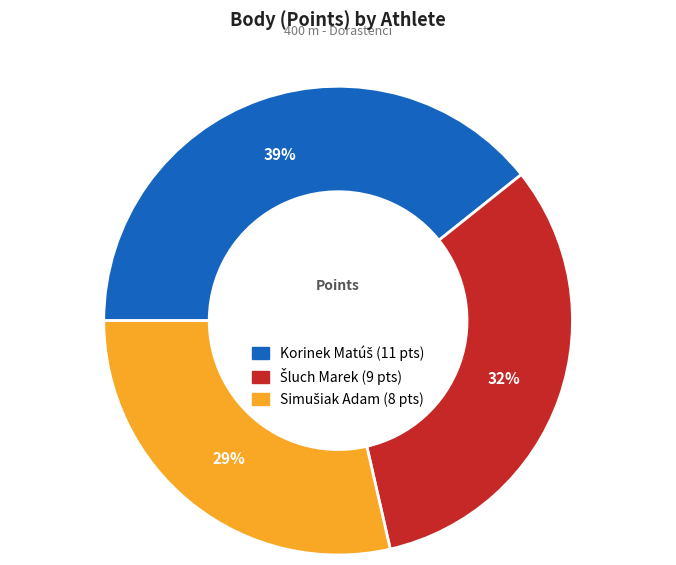

To the nearest percent, what is the average slice percentage?

33%